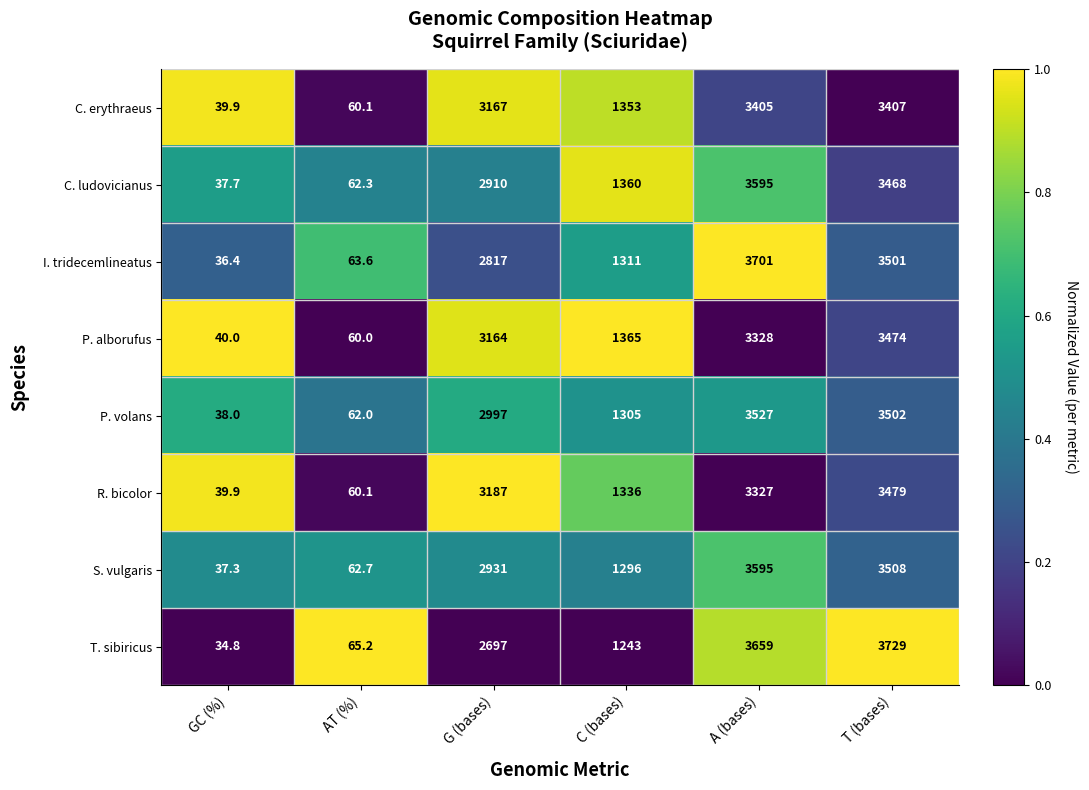

What is the sum of all P. volans values?

11431.0